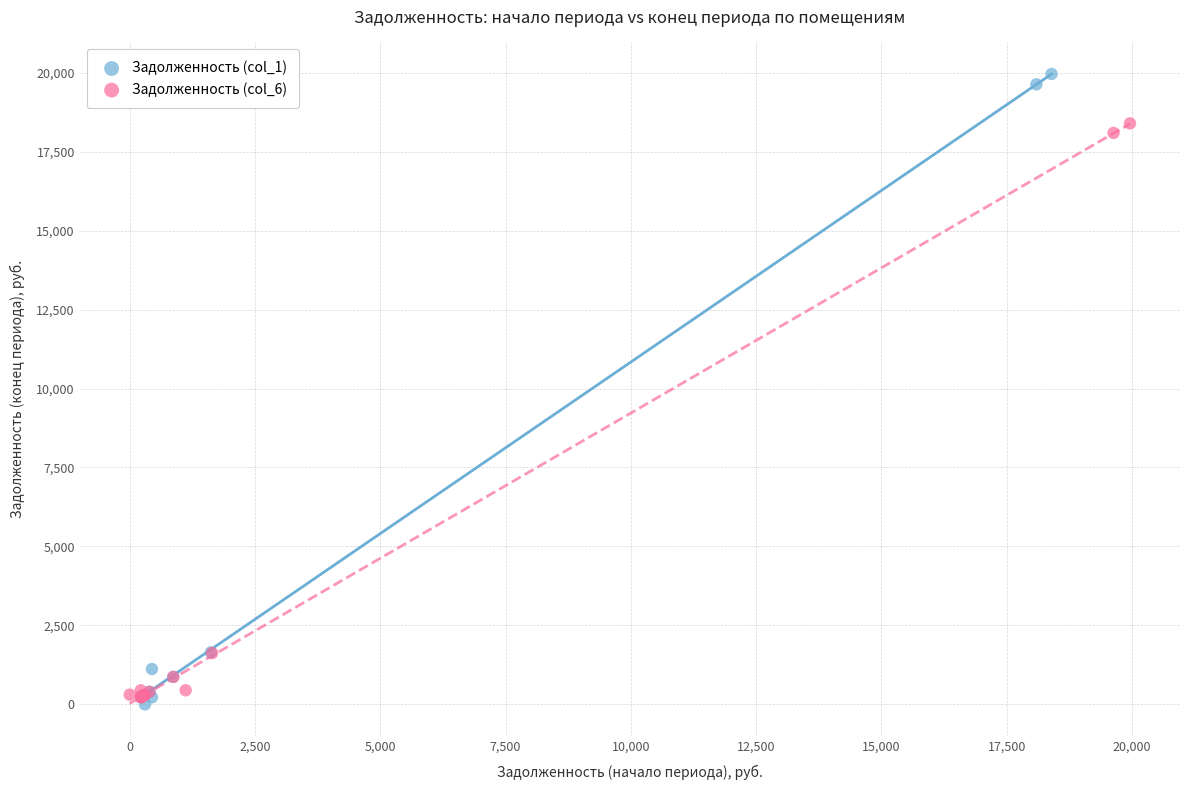

Which series reaches the maximum Y coordinate?

Задолженность (col_1)